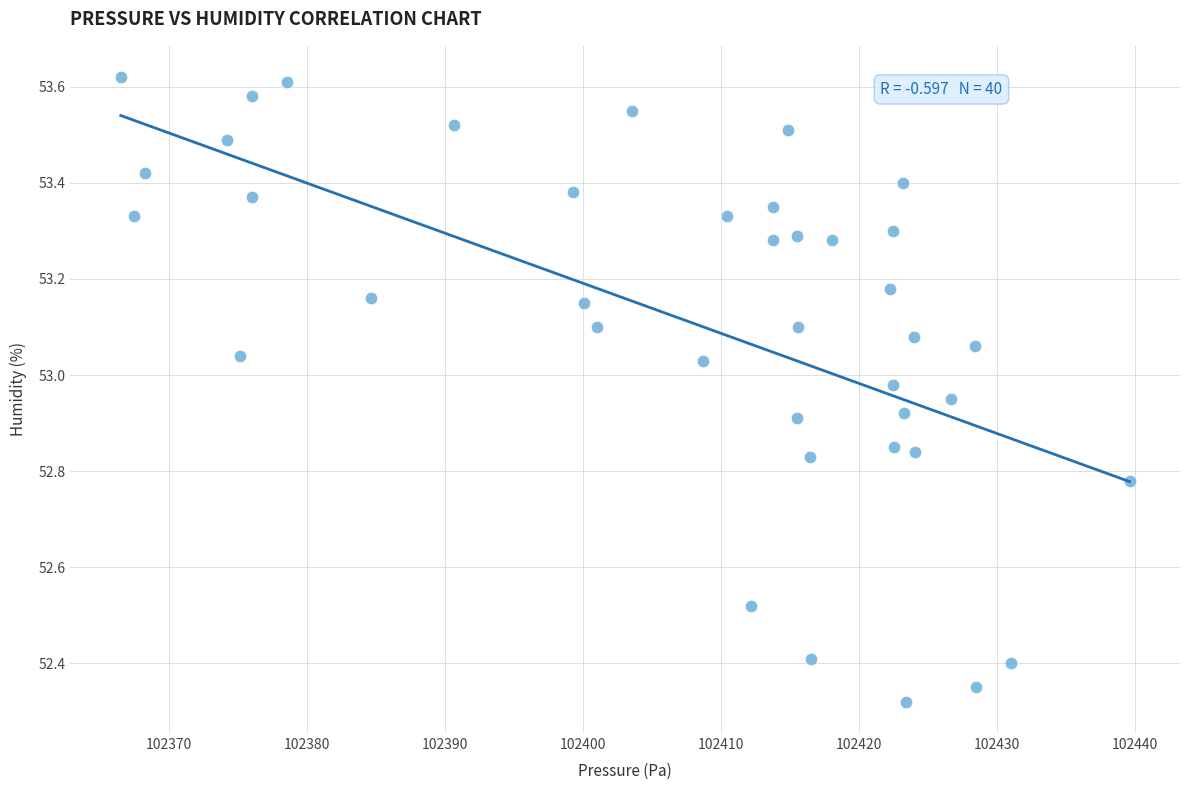

What is the range of Y values (max minus min)?

1.3